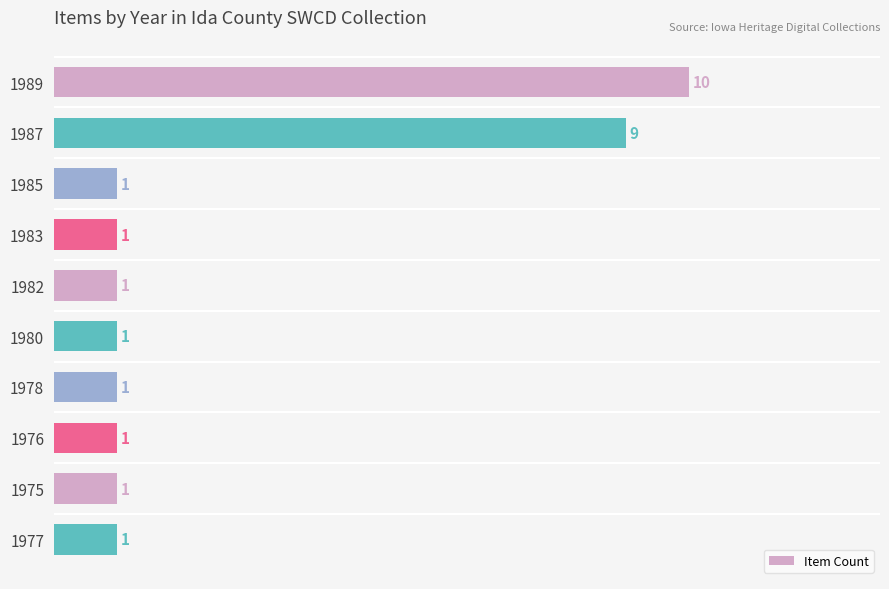

True or false: the data shows 0 at 1975.

False